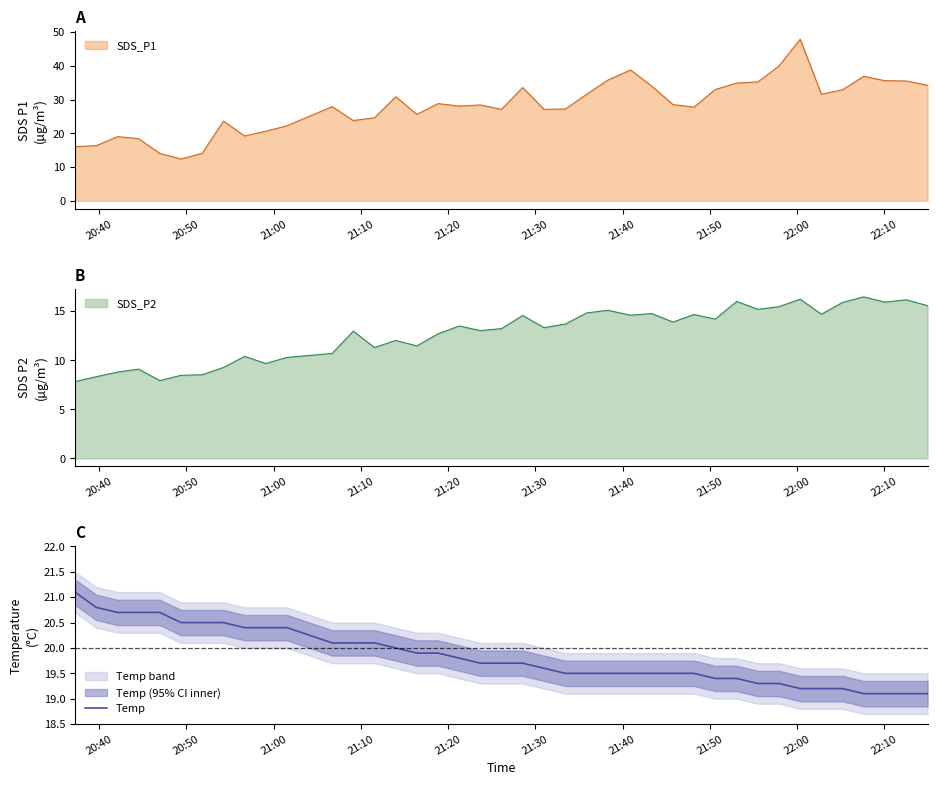

What is the minimum value for Temp?

19.1